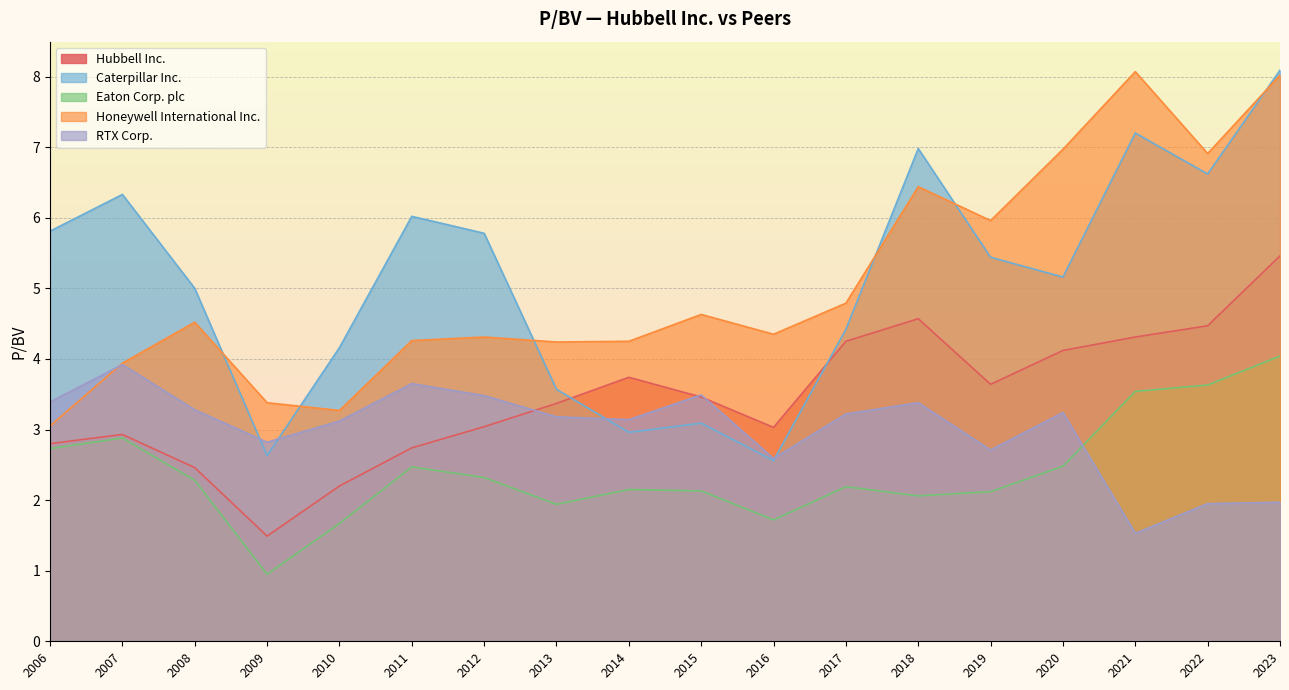

At which category is the sum across all series the highest?

2023